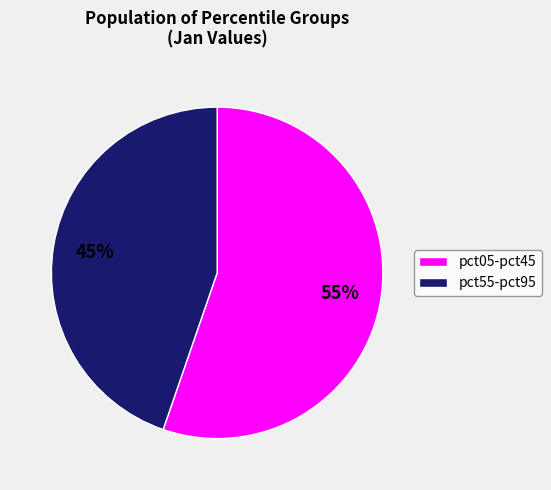

True or false: pct05-pct45 accounts for 55% of the total.

True